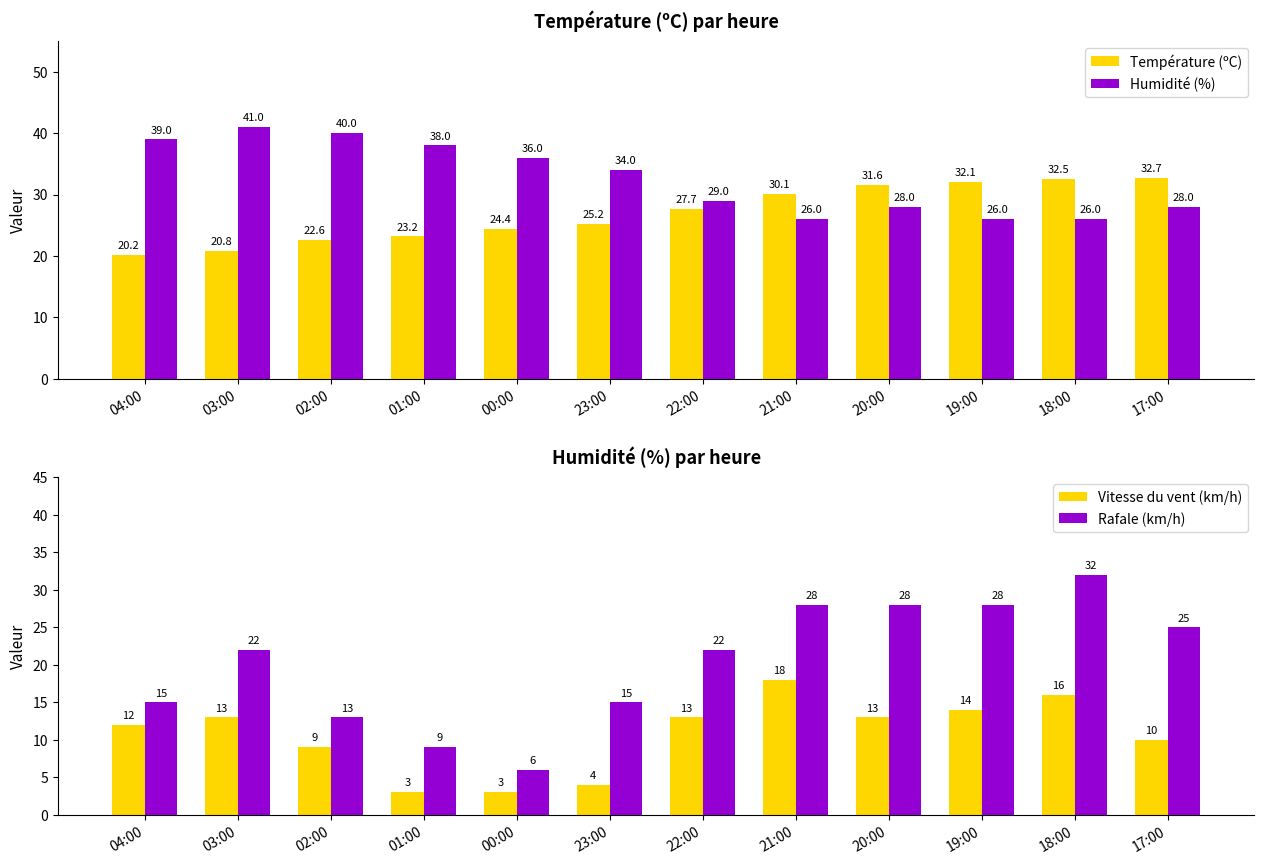

Is the value of Vitesse du vent (km/h) at 01:00 greater than the value of Température (ºC) at 19:00?

No